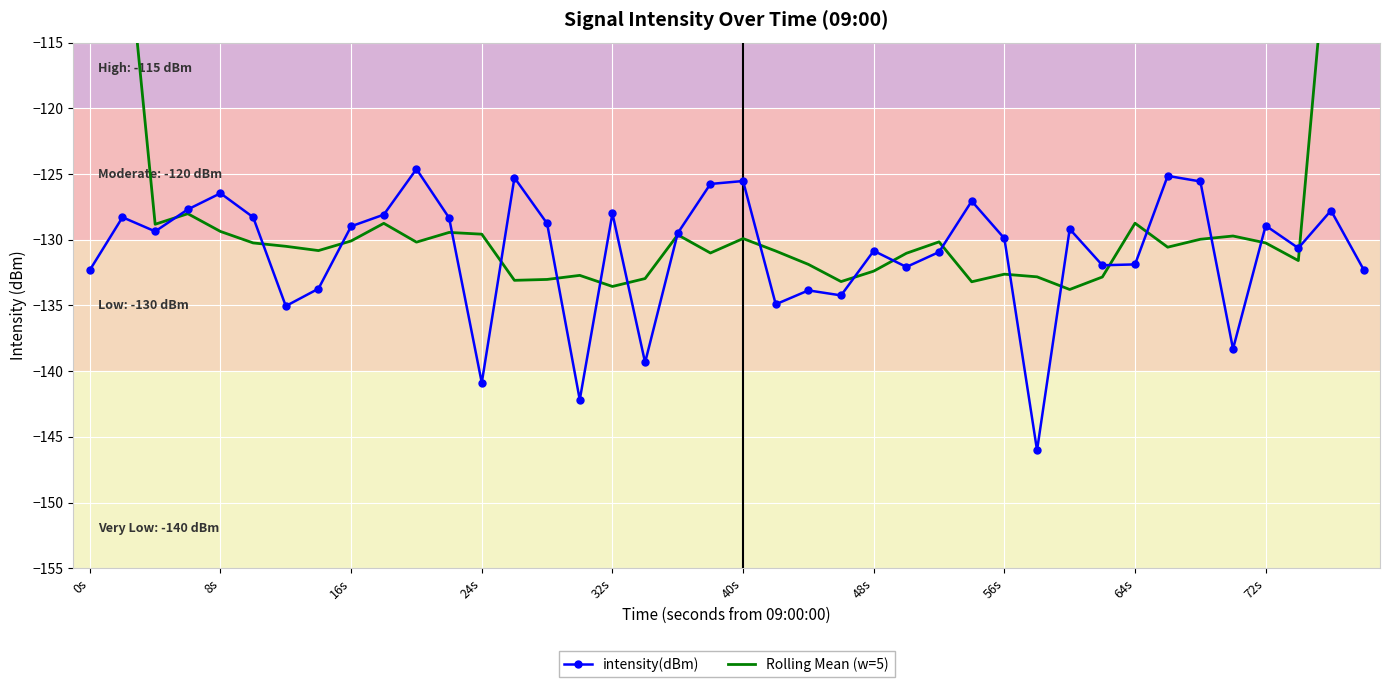

Reading right to left, transcribe all the data shown in this chart.

intensity(dBm): -132.3	-127.8	-130.6	-128.9	-138.3	-125.6	-125.1	-131.9	-131.9	-129.2	-146.0	-129.9	-127.1	-130.9	-132.1	-130.8	-134.2	-133.9	-134.9	-125.5	-125.8	-129.5	-139.3	-128.0	-142.2	-128.8	-125.3	-140.9	-128.3	-124.6	-128.1	-129.0	-133.7	-135.0	-128.3	-126.5	-127.7	-129.4	-128.3	-132.3
Rolling Mean (w=5): -78.1	-103.9	-131.6	-130.2	-129.7	-130.0	-130.6	-128.7	-132.8	-133.8	-132.8	-132.6	-133.2	-130.2	-131.0	-132.4	-133.2	-131.9	-130.9	-129.9	-131.0	-129.6	-133.0	-133.6	-132.7	-133.0	-133.1	-129.6	-129.4	-130.2	-128.8	-130.1	-130.8	-130.5	-130.2	-129.4	-128.0	-128.8	-103.5	-78.0